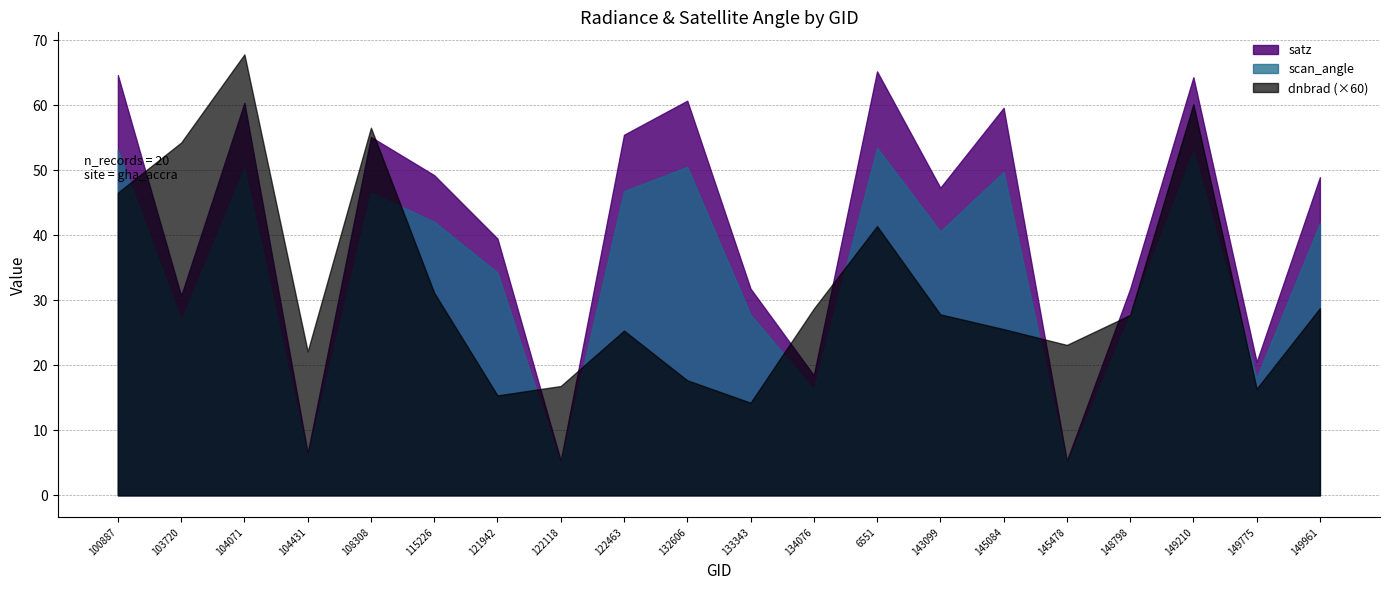

At how many categories does at least one series exceed 16?

20